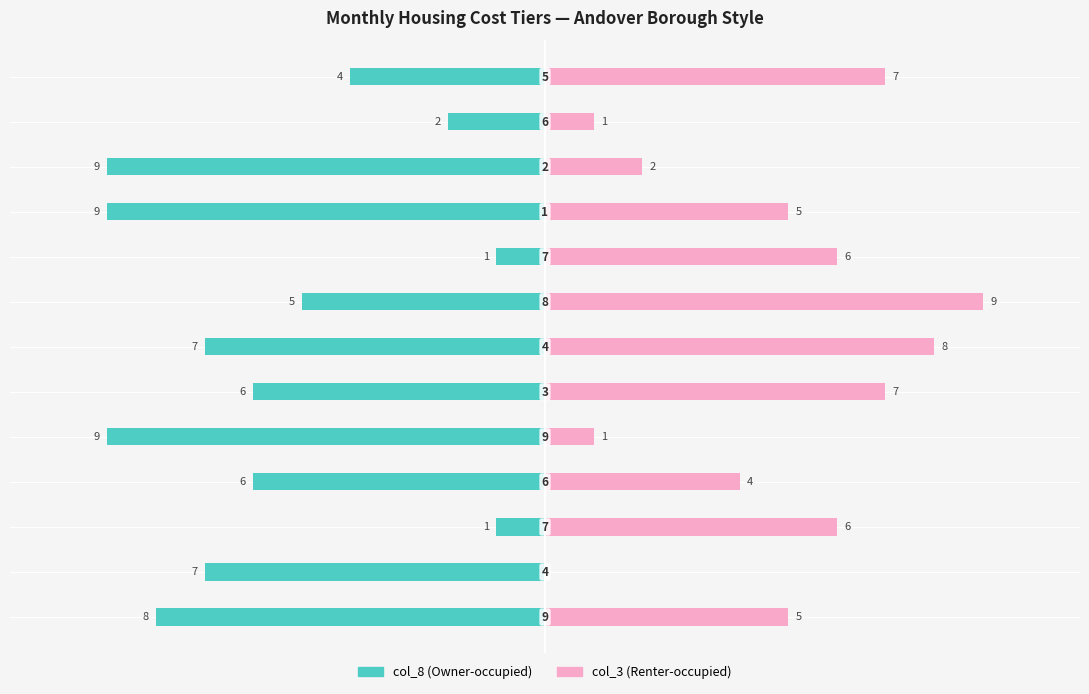

What is the greatest value displayed?

9